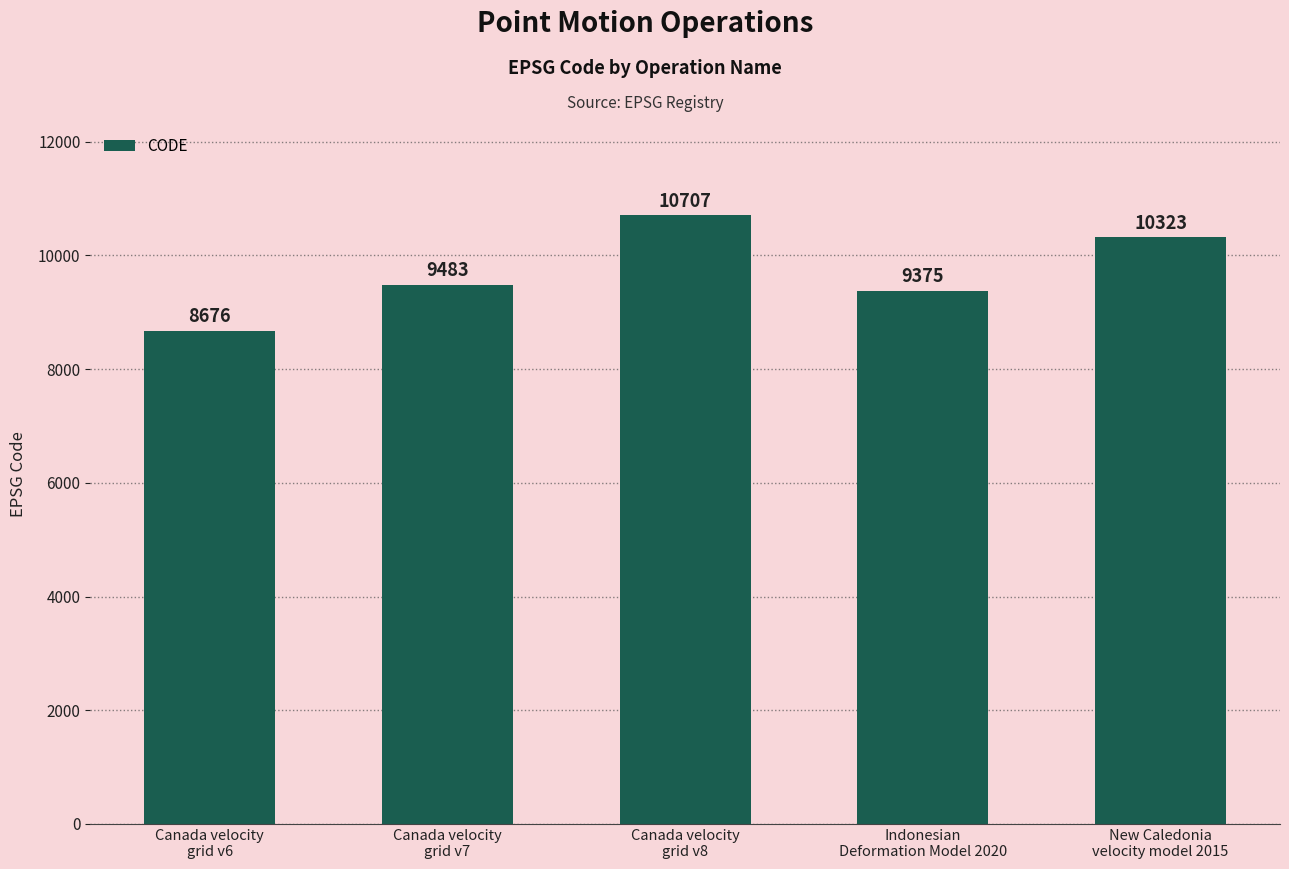

Which label corresponds to the largest value in the chart?

Canada velocity
grid v8